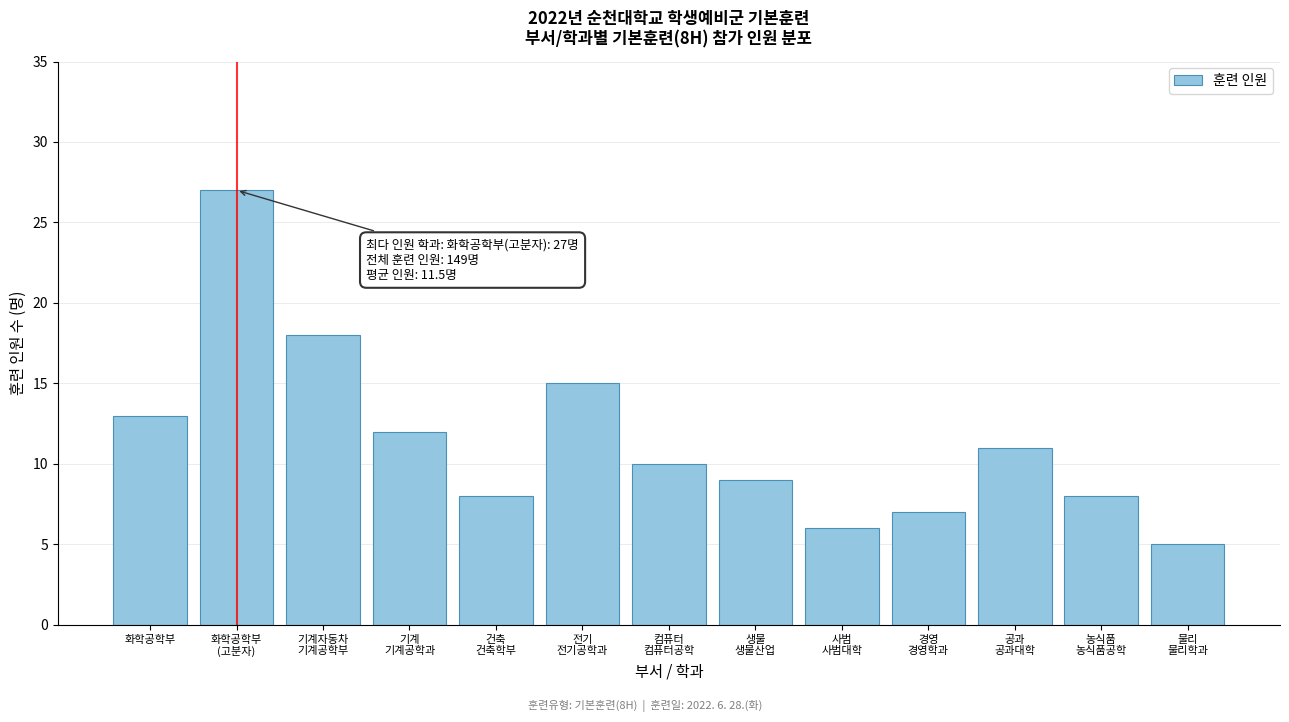

Reading left to right, transcribe all the data shown in this chart.

13	27	18	12	8	15	10	9	6	7	11	8	5